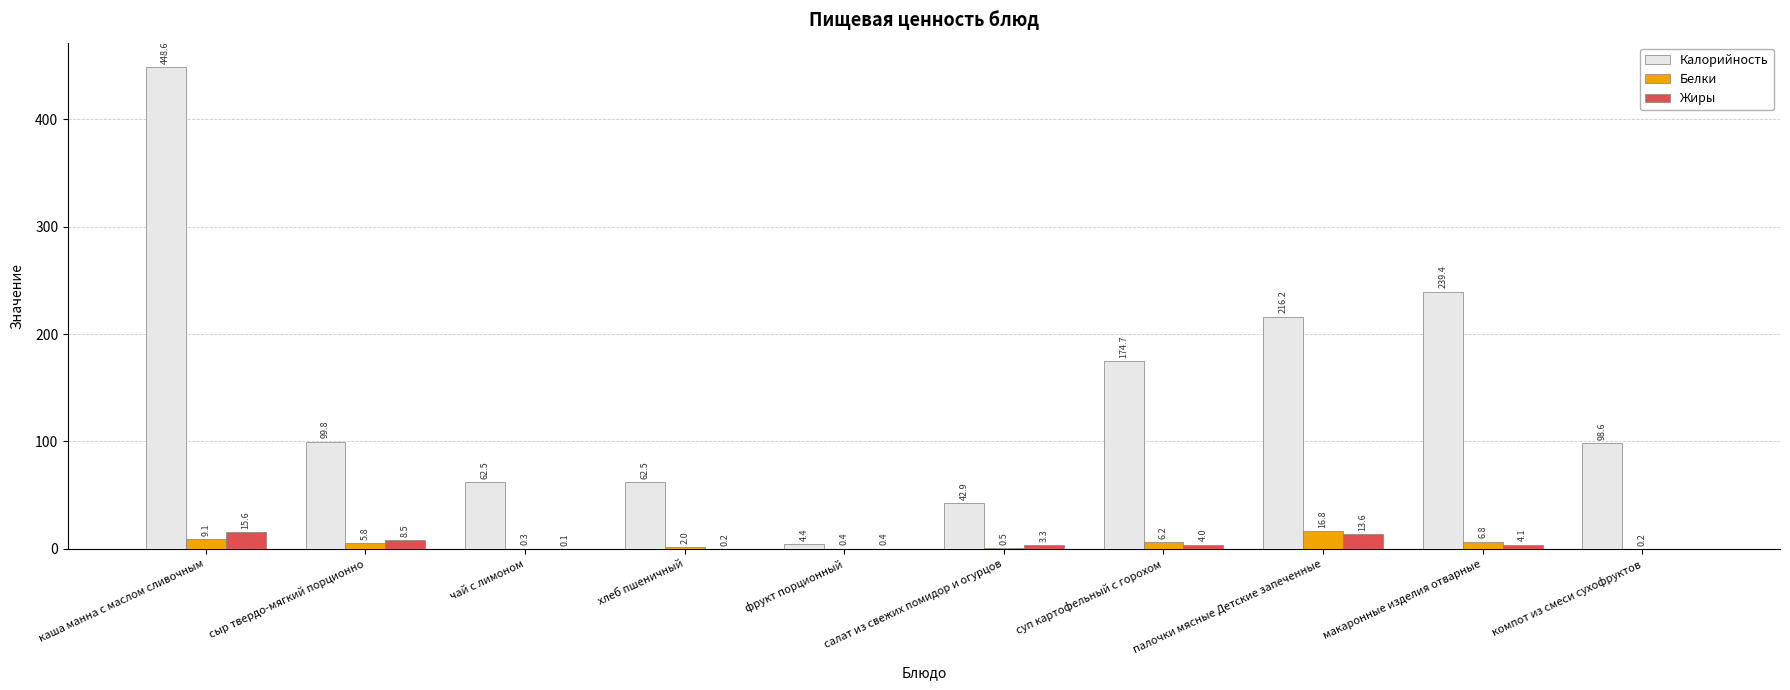

What is the highest value of the Калорийность series?

448.6